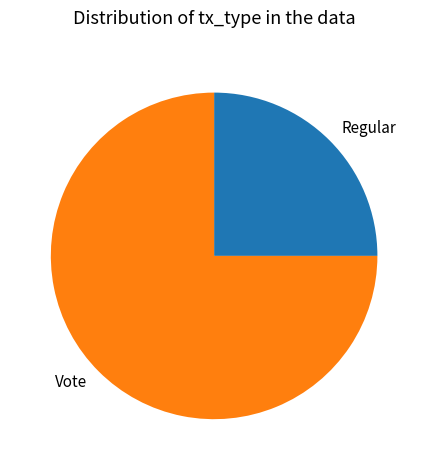

Rank the categories by value from lowest to highest.

Regular, Vote